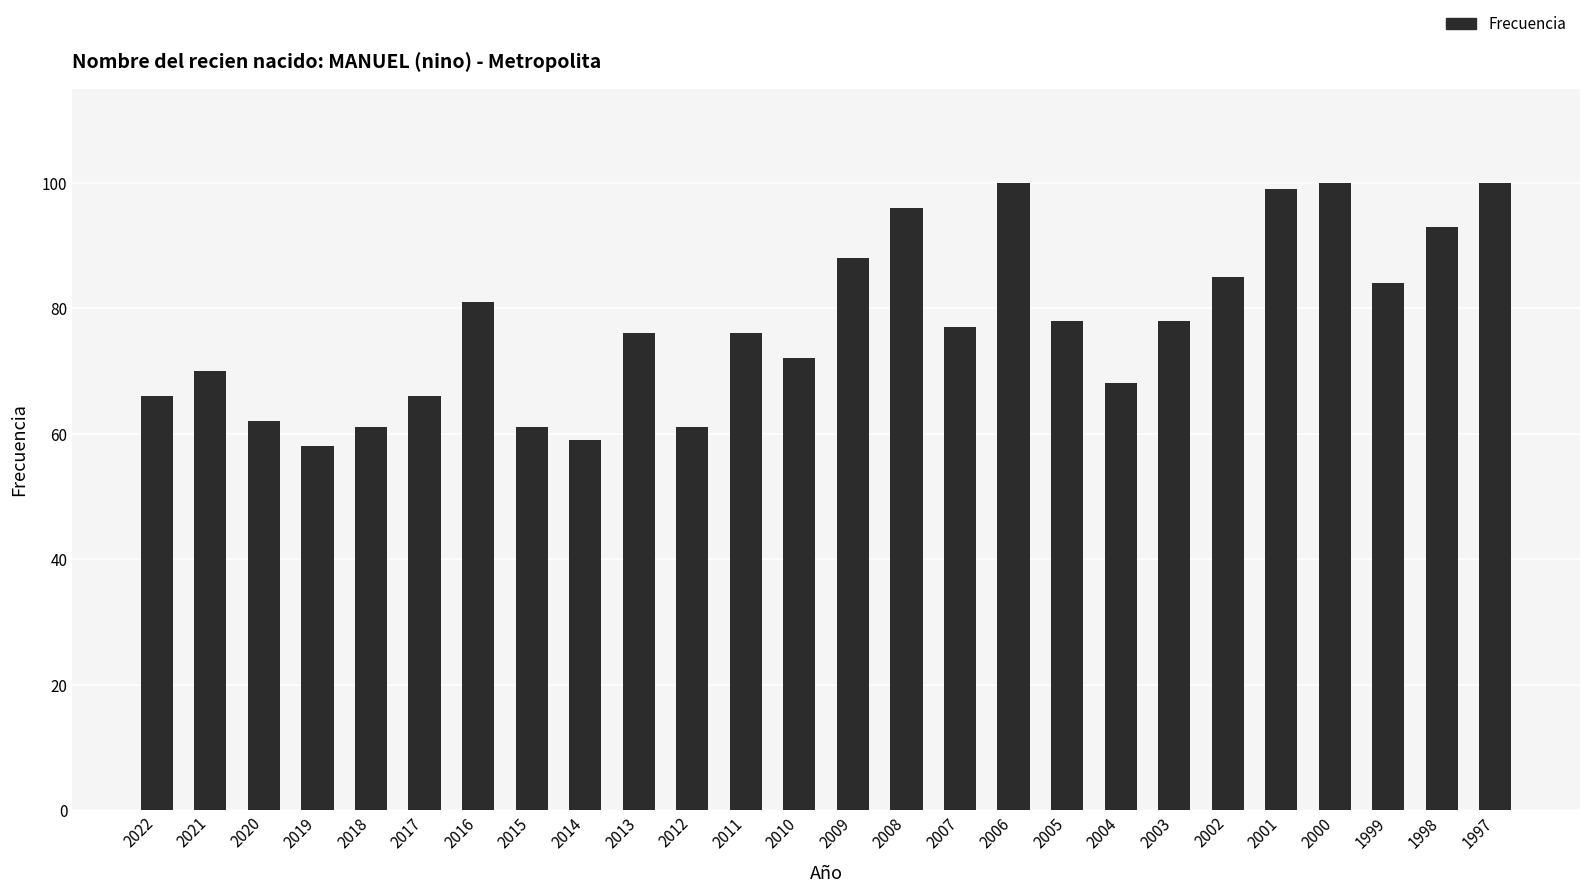

How many bars are there in total?

26